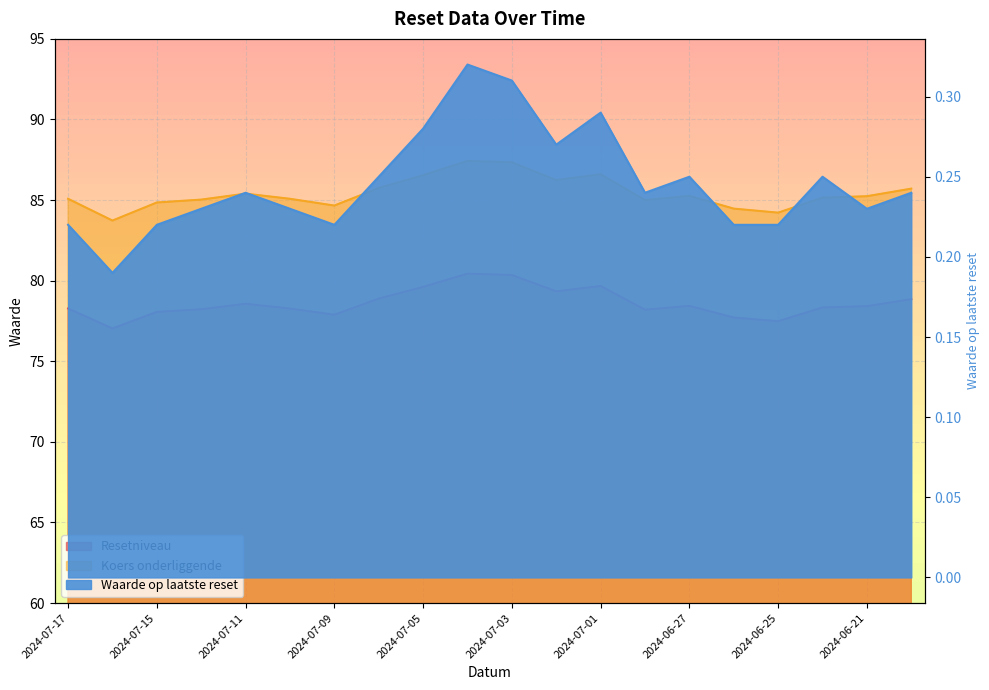

At which category does Waarde op laatste reset reach its first local peak?

2024-07-11